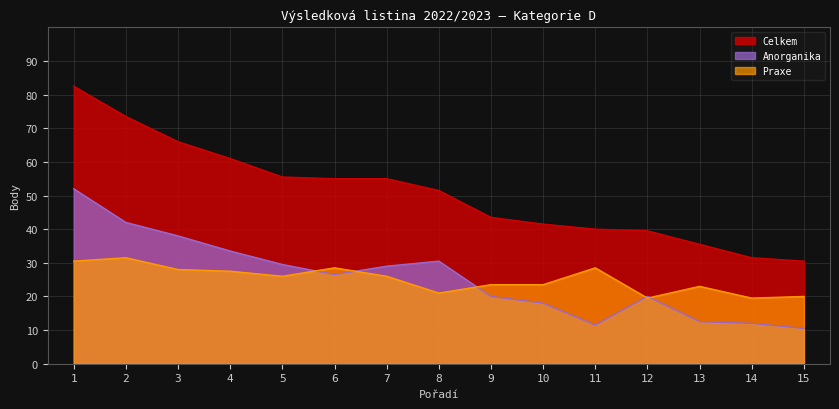

List the labels in order of Celkem value, smallest first.

15, 14, 13, 12, 11, 10, 9, 8, 6, 7, 5, 4, 3, 2, 1